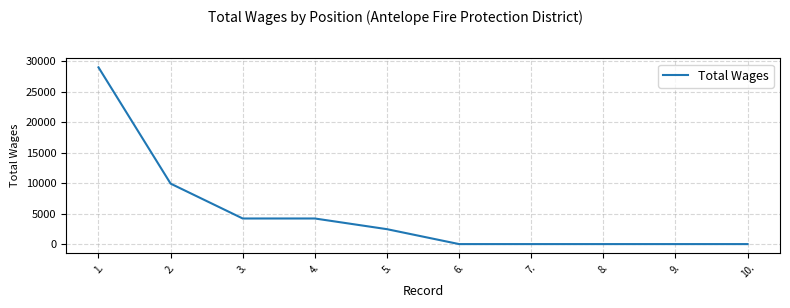

What is the maximum value shown in the chart?

29000